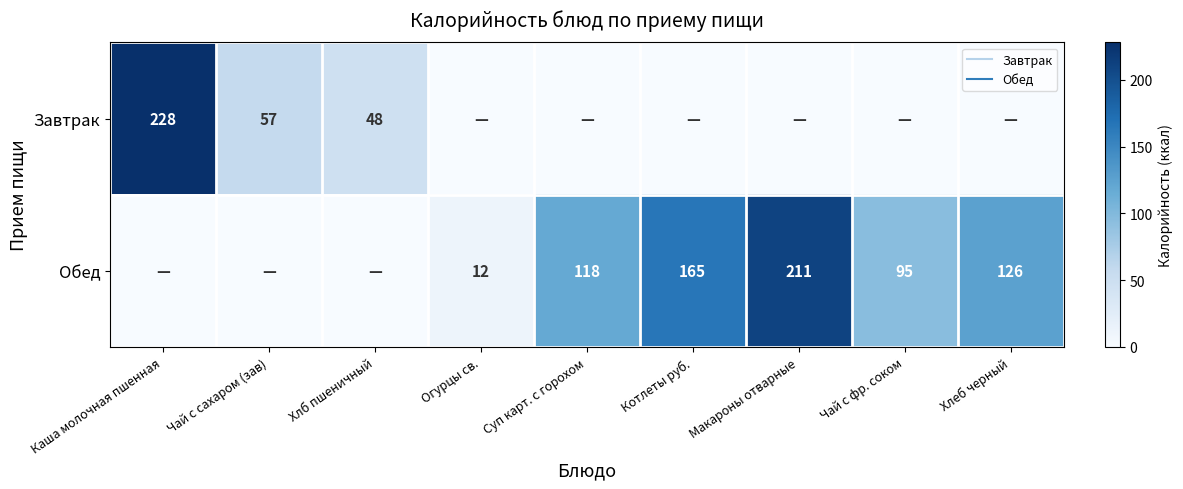

Is it true that Завтрак equals -151 at Хлеб черный?

False